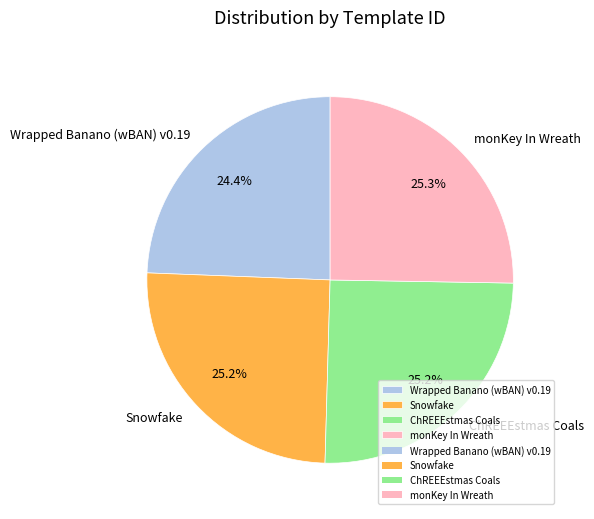

True or false: ChREEEstmas Coals accounts for 25% of the total.

True